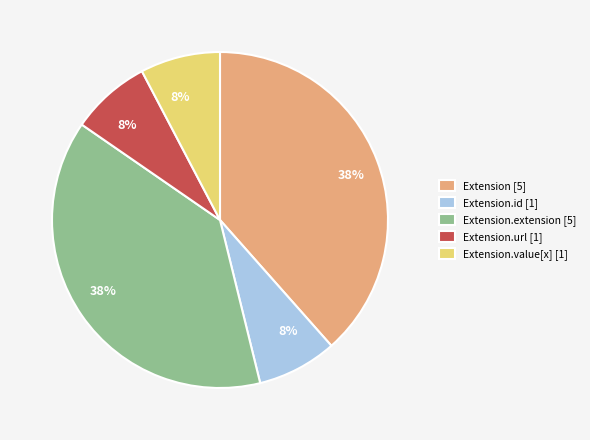

To the nearest percent, what is the average slice percentage?

20%